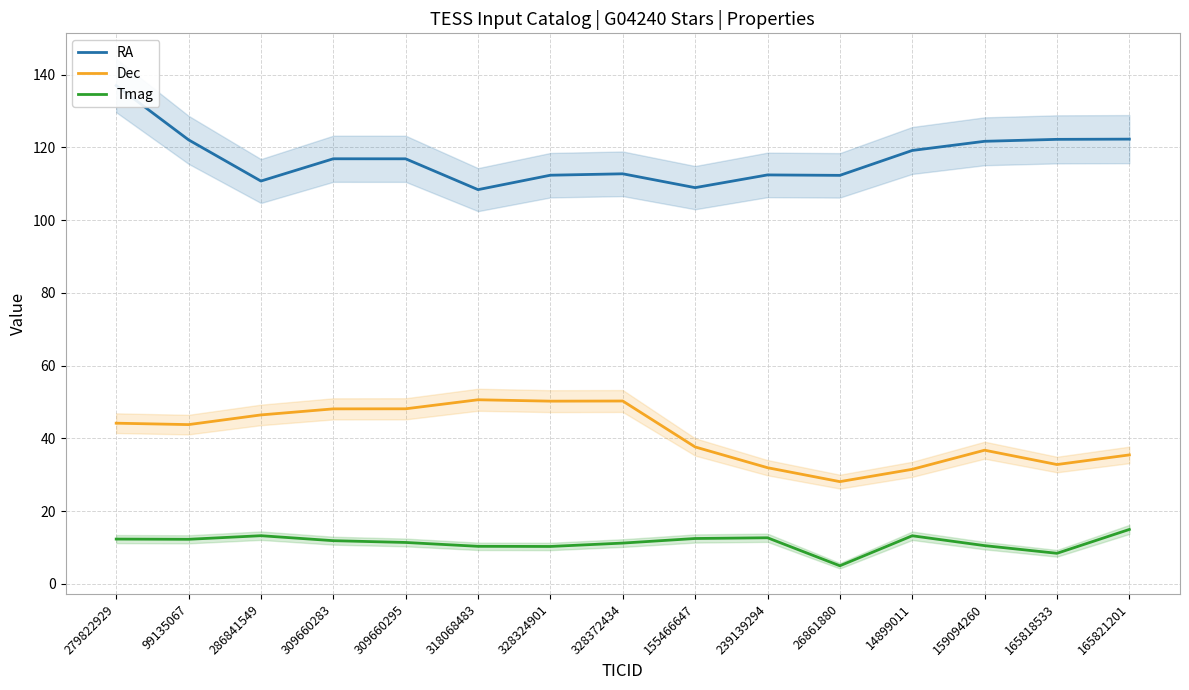

Reading right to left, list all the values displayed in this chart.

RA: 165821201=122.3	165818533=122.2	159094260=121.7	14899011=119.2	26861880=112.3	239139294=112.5	155466647=109.0	328372434=112.8	328324901=112.4	318068483=108.4	309660295=116.9	309660283=116.9	286841549=110.8	99135067=122.1	279822929=137.0
Dec: 165821201=35.5	165818533=32.8	159094260=36.8	14899011=31.5	26861880=28.1	239139294=31.9	155466647=37.7	328372434=50.3	328324901=50.2	318068483=50.6	309660295=48.1	309660283=48.1	286841549=46.5	99135067=43.8	279822929=44.2
Tmag: 165821201=15.0	165818533=8.4	159094260=10.5	14899011=13.2	26861880=5.0	239139294=12.7	155466647=12.5	328372434=11.2	328324901=10.3	318068483=10.3	309660295=11.4	309660283=11.9	286841549=13.2	99135067=12.3	279822929=12.3